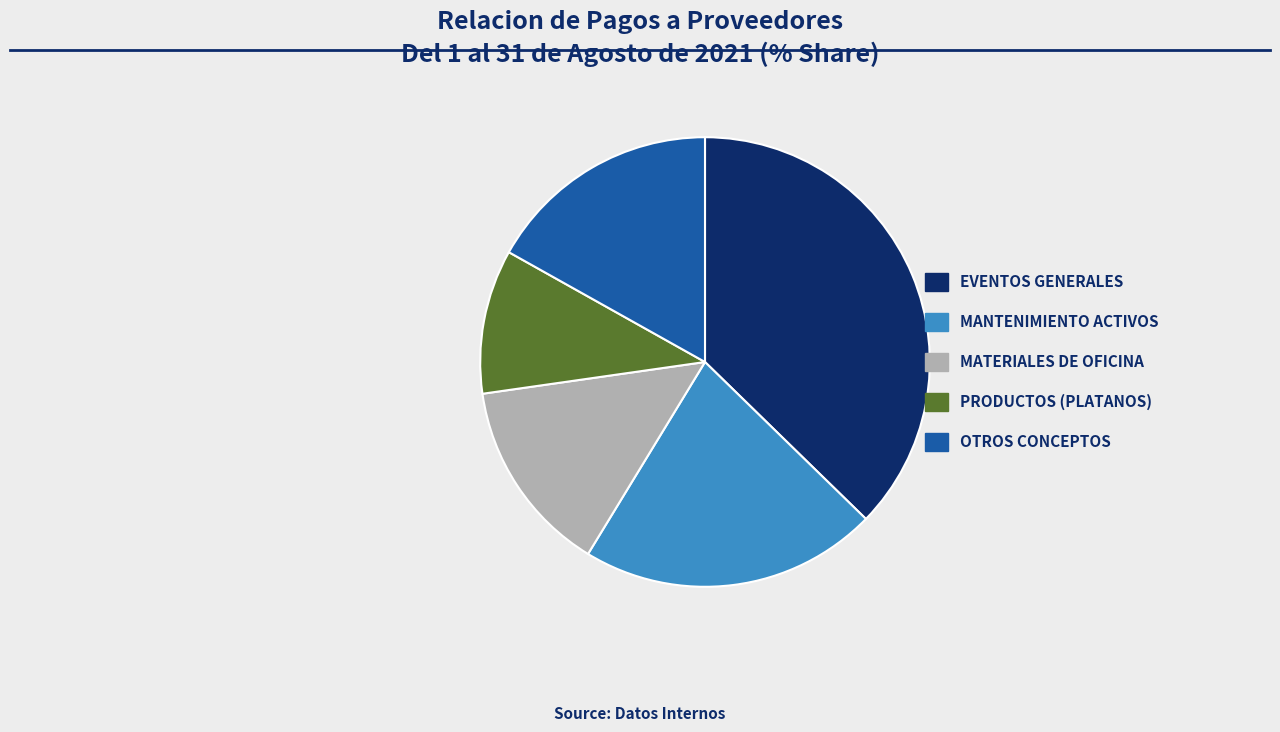

Rank the categories by value from lowest to highest.

PRODUCTOS (PLATANOS), MATERIALES DE OFICINA, OTROS CONCEPTOS, MANTENIMIENTO ACTIVOS, EVENTOS GENERALES